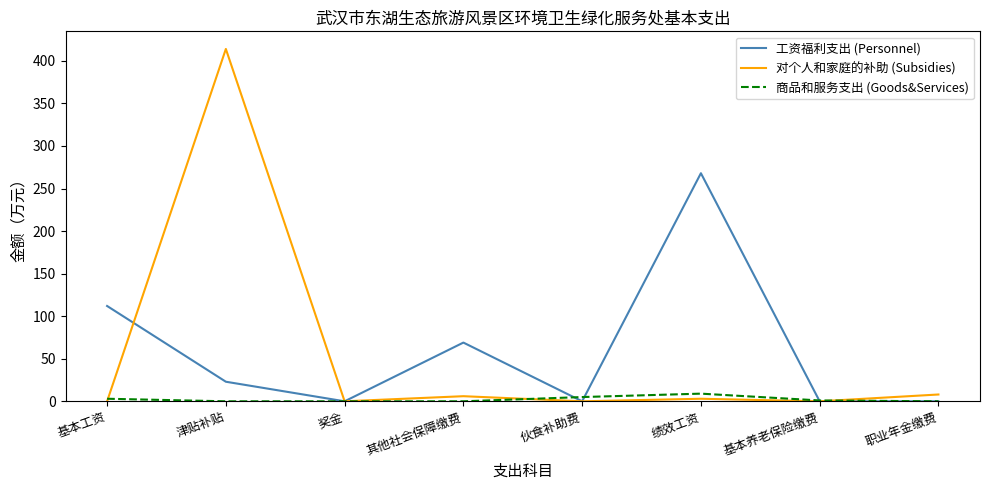

What is the difference between the highest and lowest values at 津贴补贴?

414